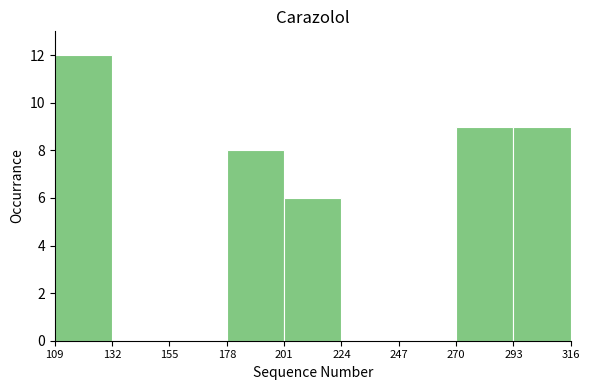

Which range on the x-axis has the tallest bar?

109 to 132